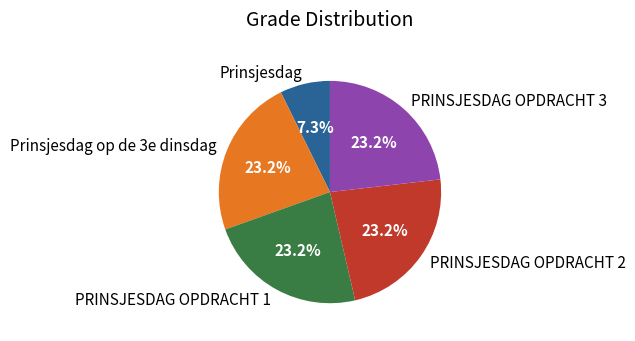

Does PRINSJESDAG OPDRACHT 1 represent more than half of the total?

No